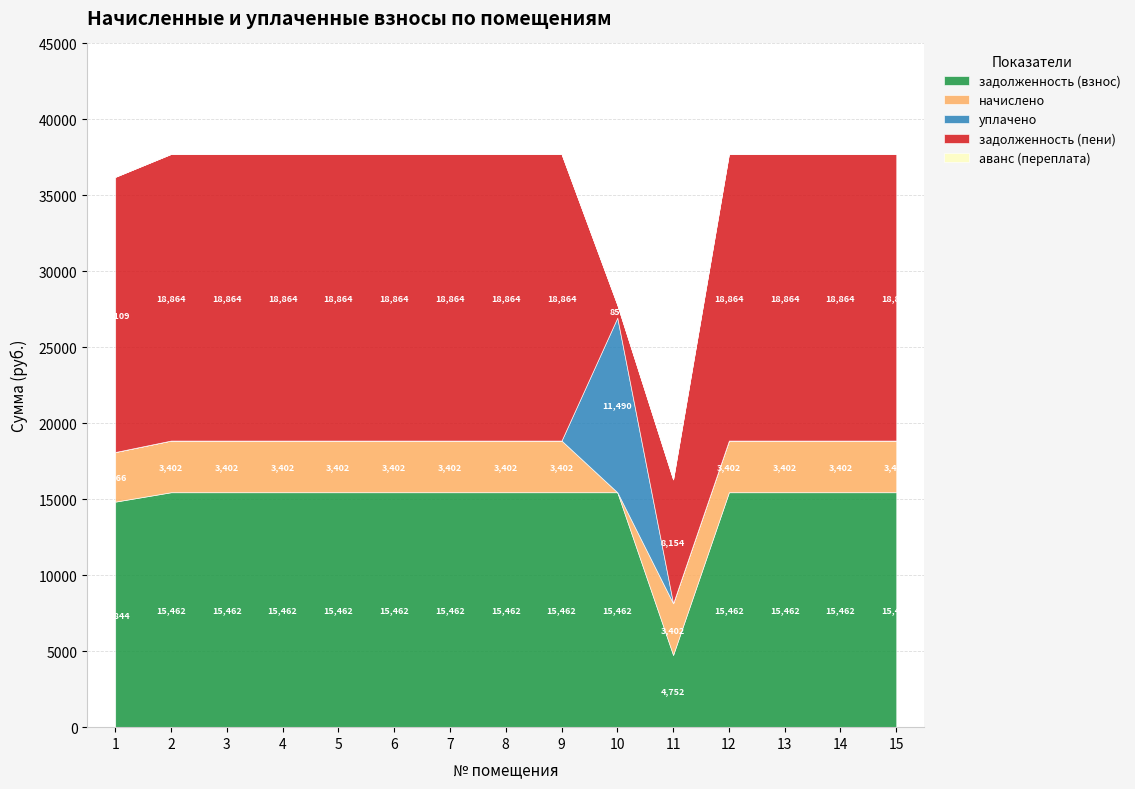

What is the difference between the maximum and second lowest values in the задолженность (пени) series?

10710.0